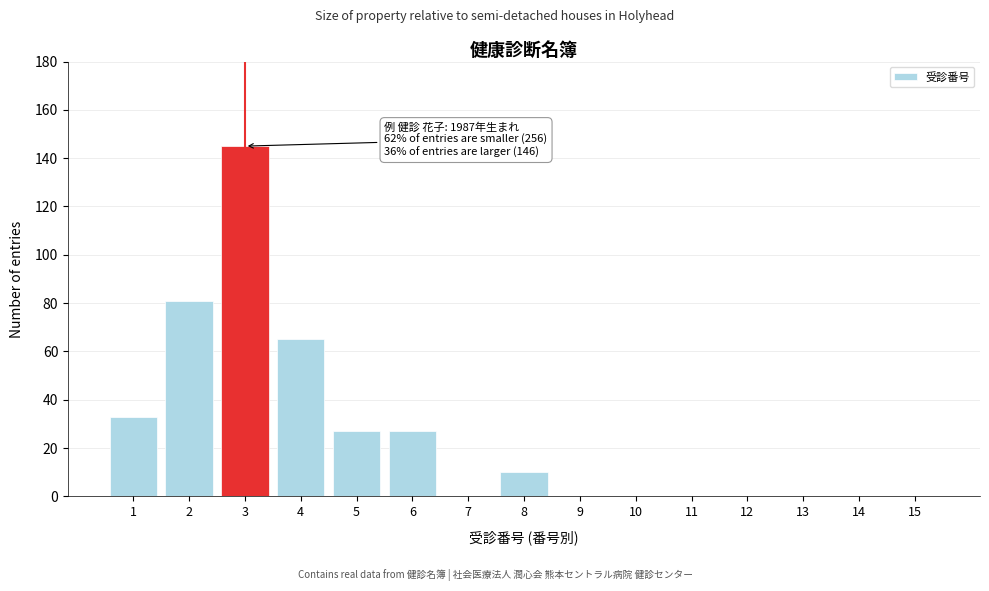

Reading left to right, list all the values displayed in this chart.

1=33	2=81	3=145	4=65	5=27	6=27	7=0	8=10	9=0	10=0	11=0	12=0	13=0	14=0	15=0